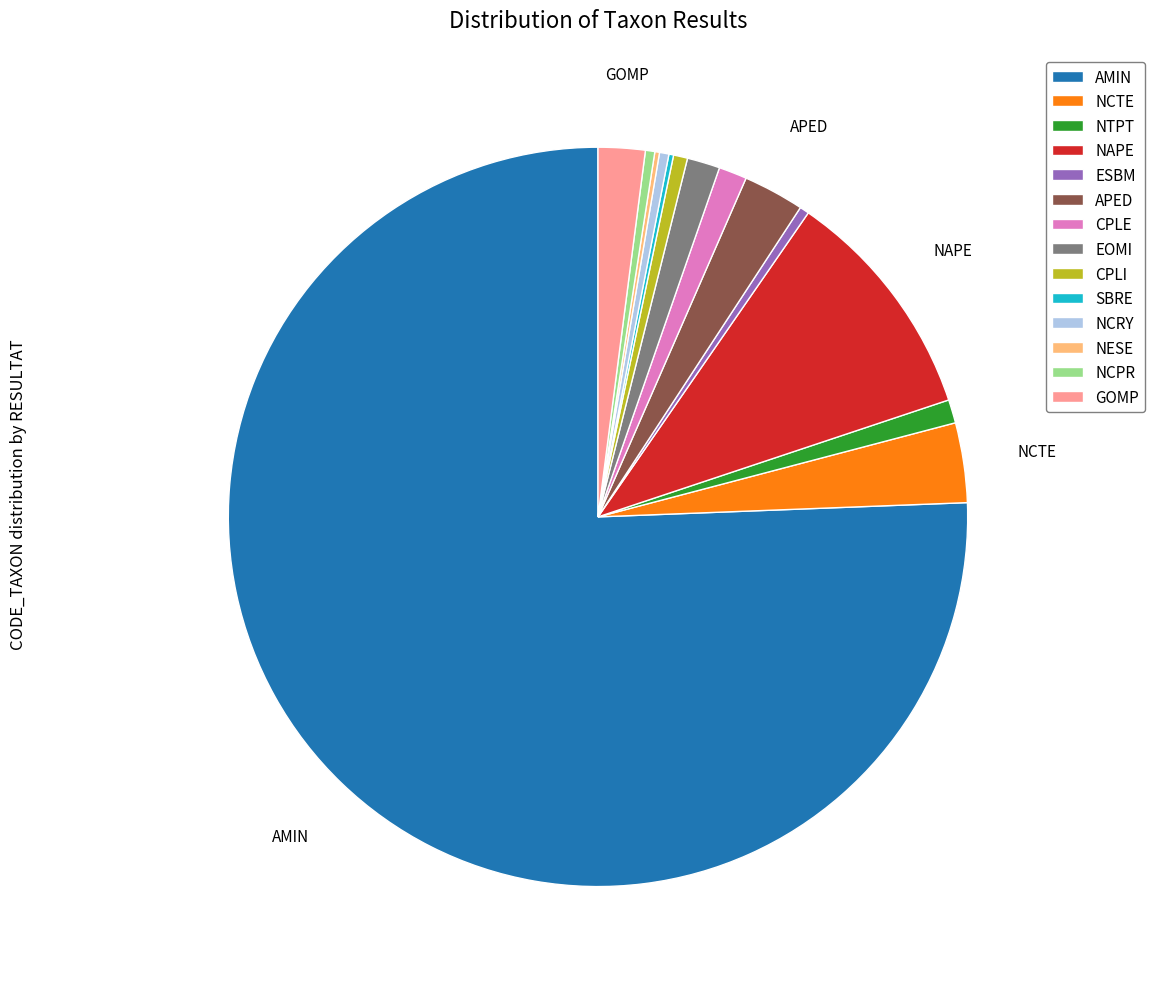

What is the largest slice in the pie chart?

AMIN